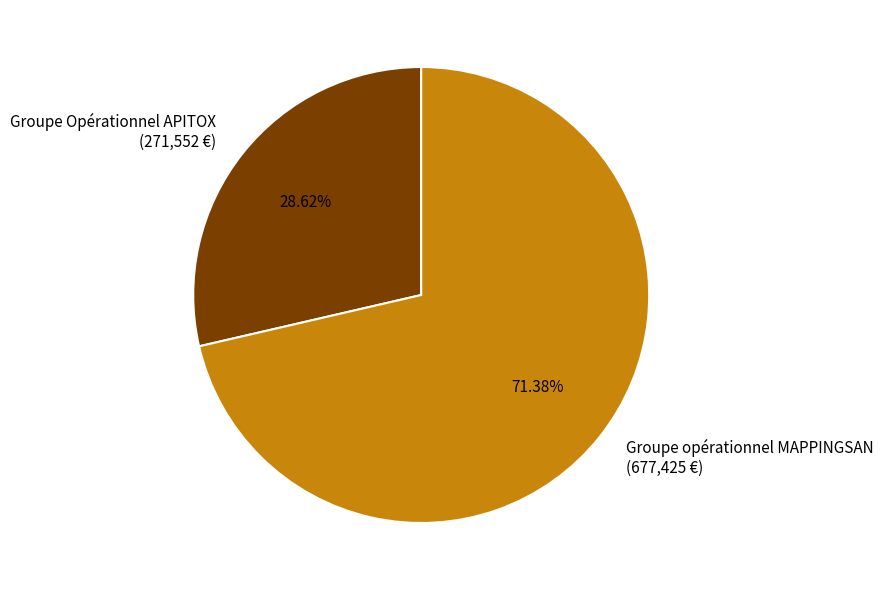

Combined, do Groupe opérationnel MAPPINGSAN and Groupe Opérationnel APITOX account for over 50%?

Yes